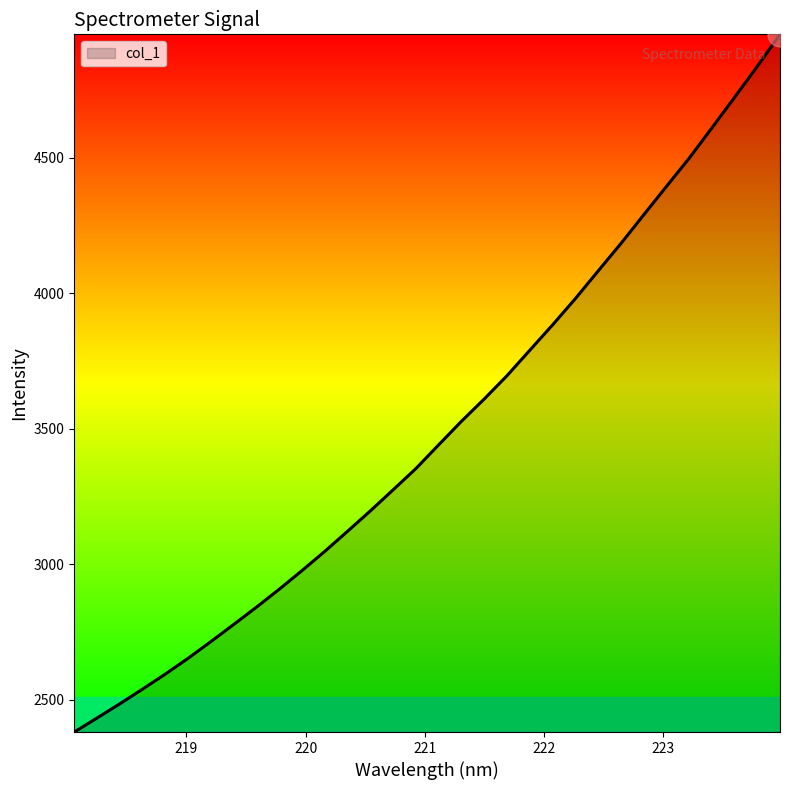

What is the maximum value shown in the chart?

4955.2